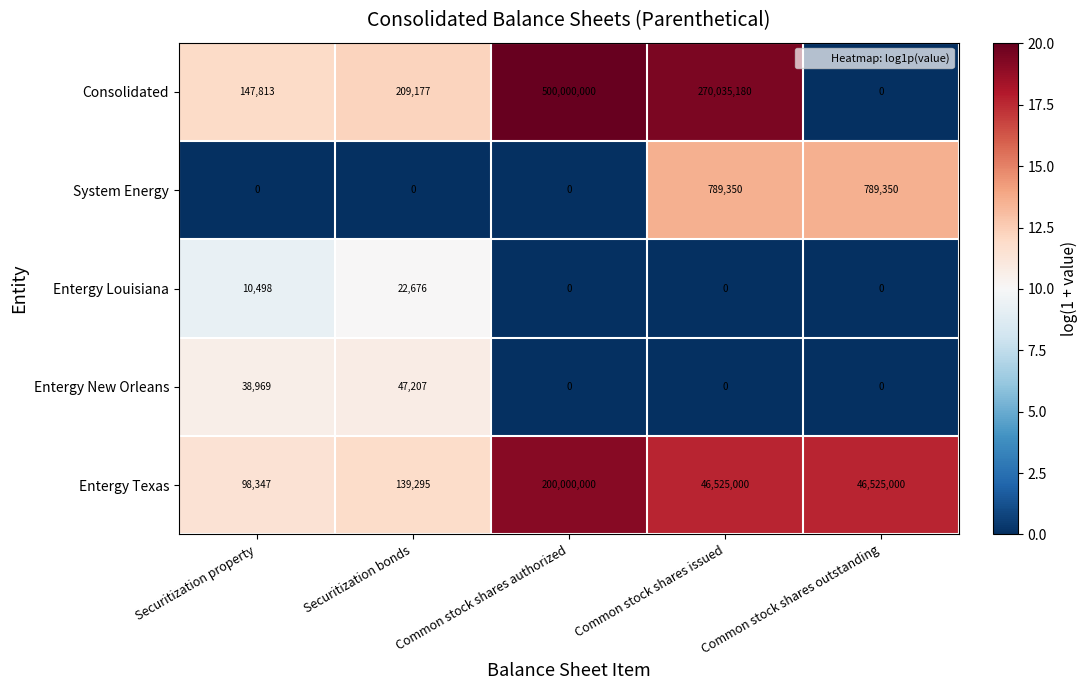

Which series has the largest range (max minus min)?

Consolidated